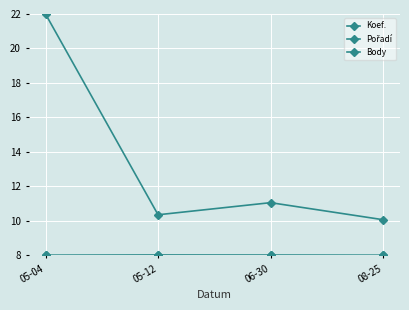

Reading left to right, transcribe all the data shown in this chart.

Koef.: 05-04=8.0	05-12=8.0	06-30=8.0	08-25=8.0
Pořadí: 05-04=8.0	05-12=8.0	06-30=8.0	08-25=8.0
Body: 05-04=22.0	05-12=10.4	06-30=11.1	08-25=10.1